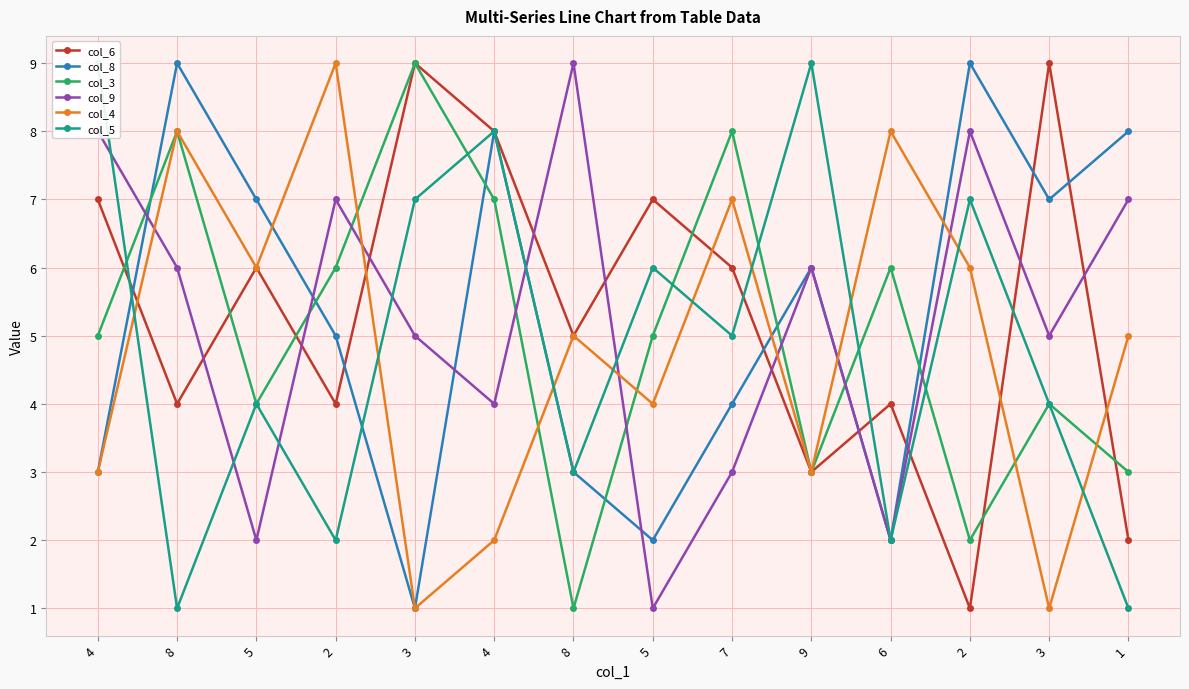

At how many categories does at least one series exceed 4?

14